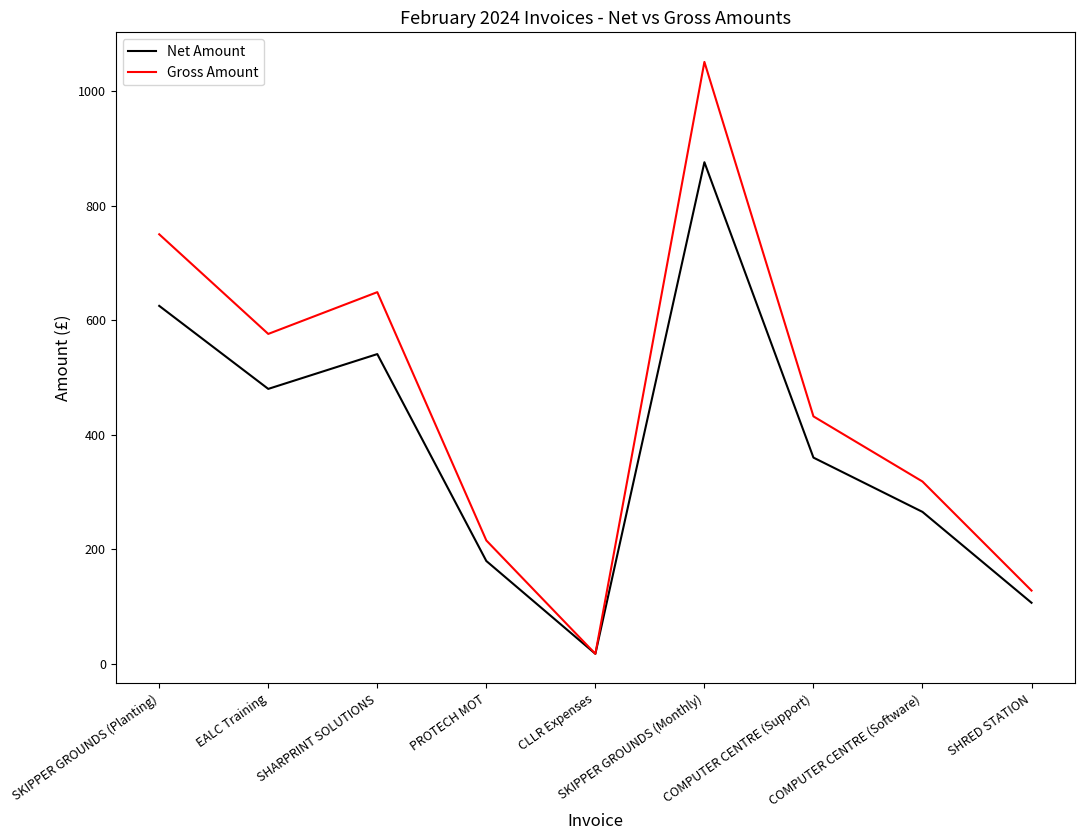

Which series has the largest total across all categories?

Gross Amount